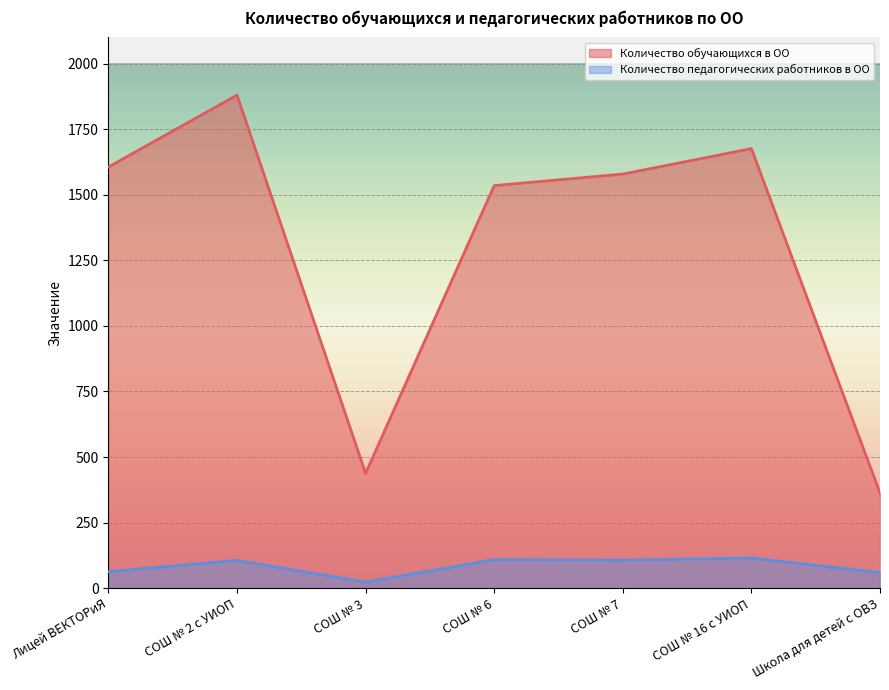

How many interior local peaks does the Количество педагогических работников в ОО series have?

3